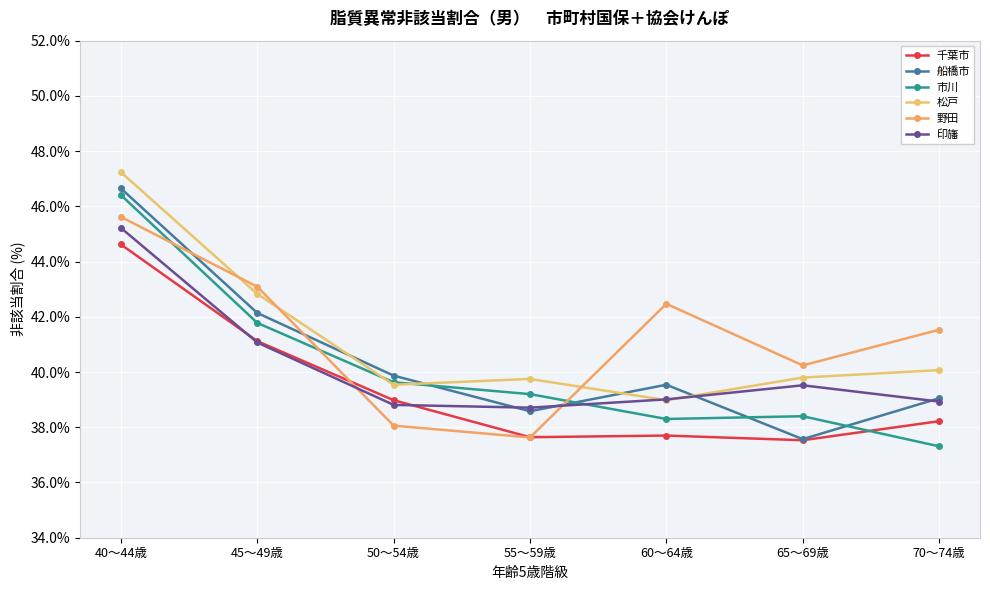

What is the total value across all series at 60～64歳?

236.0